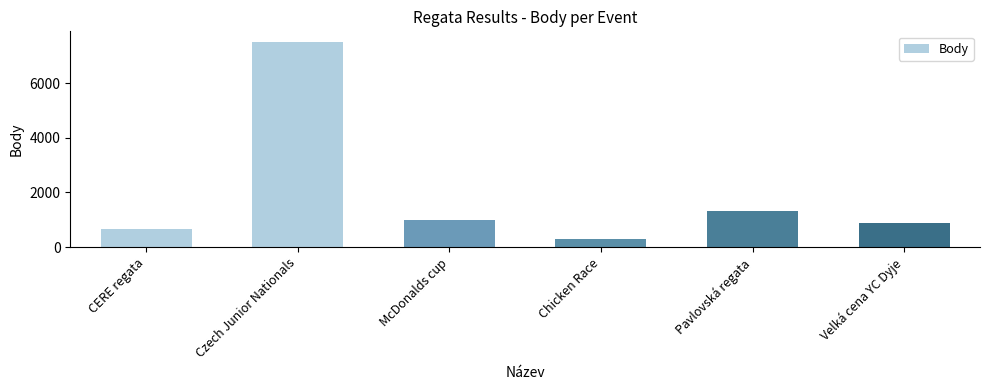

List the labels in order of value, largest first.

Czech Junior Nationals, Pavlovská regata, McDonalds cup, Velká cena YC Dyje, CERE regata, Chicken Race